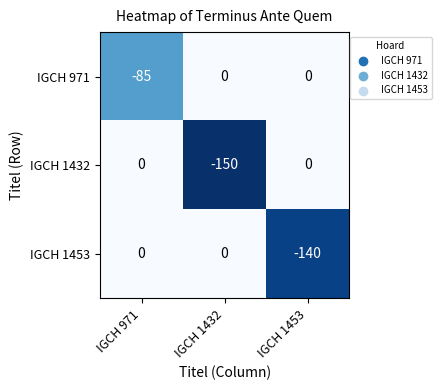

Is it true that IGCH 971 equals -26 at IGCH 1432?

False